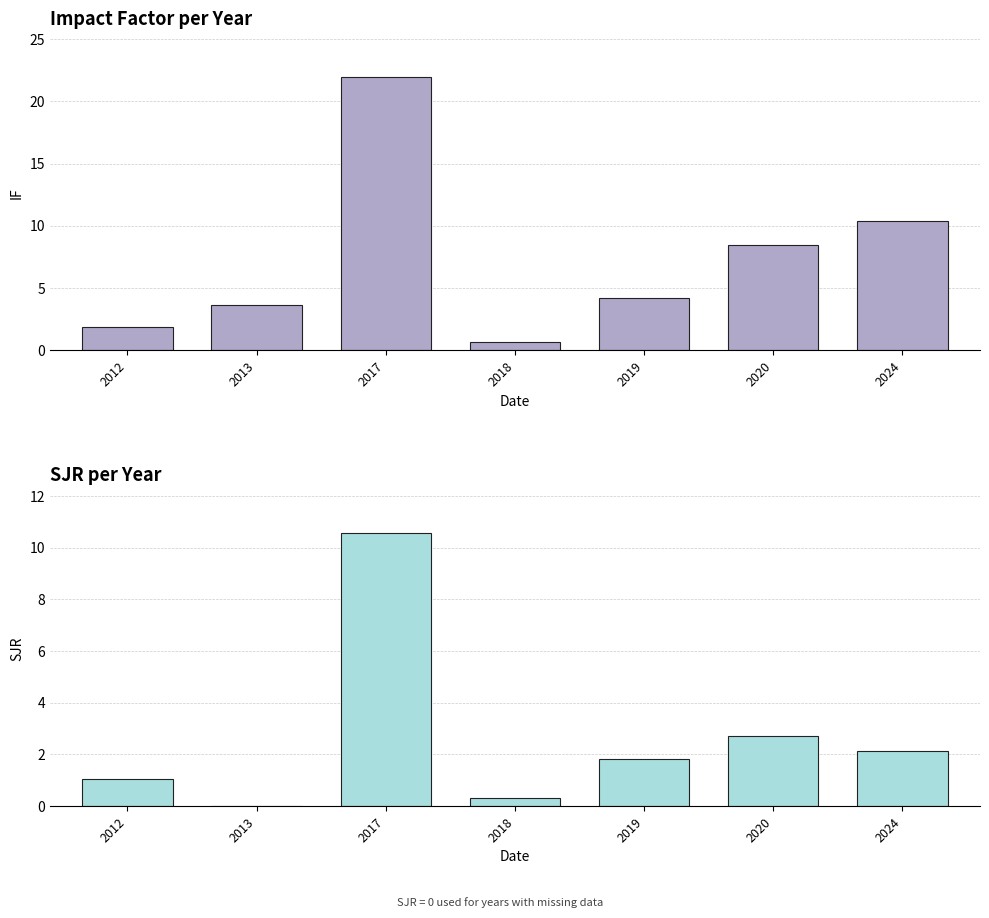

Does the chart contain stacked bars?

No